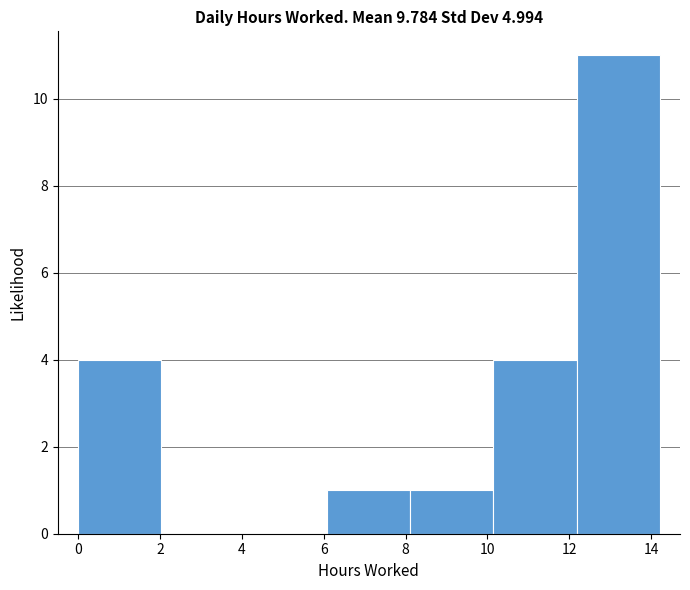

Reading left to right, transcribe this chart: for each bar, give the range it covers on the x-axis and its height. Neither the bar edges nor the heights are printed on the chart, so give them approximately, as read against the axes.

0.0 to 2.0: 4
2.0 to 4.0: 0
4.0 to 6.0: 0
6.0 to 8.2: 1
8.2 to 10.2: 1
10.2 to 12.2: 4
12.2 to 14.2: 11